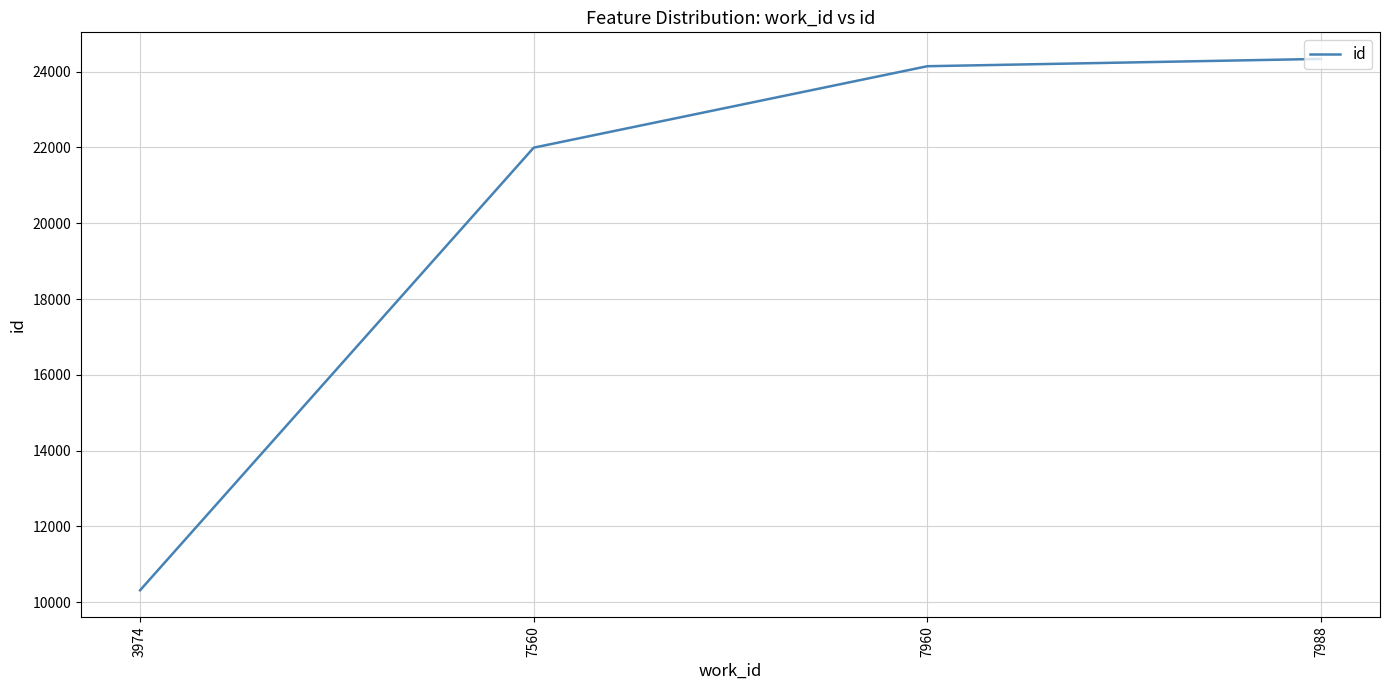

What is the sum of the values at 7960 and 3974?

34457